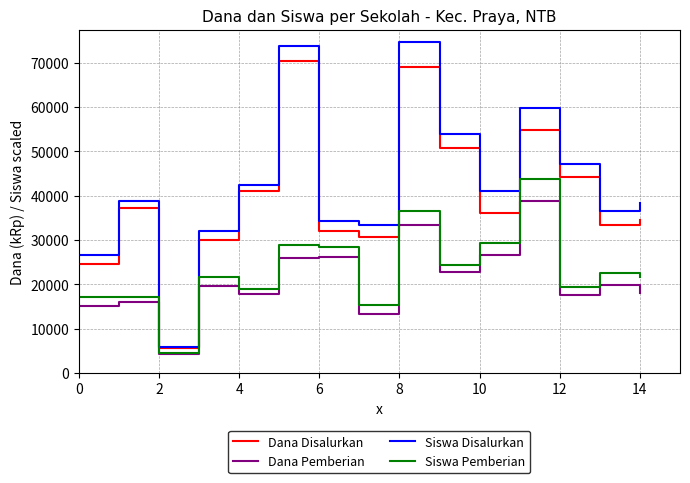

Which series has the largest range (max minus min)?

Siswa Disalurkan